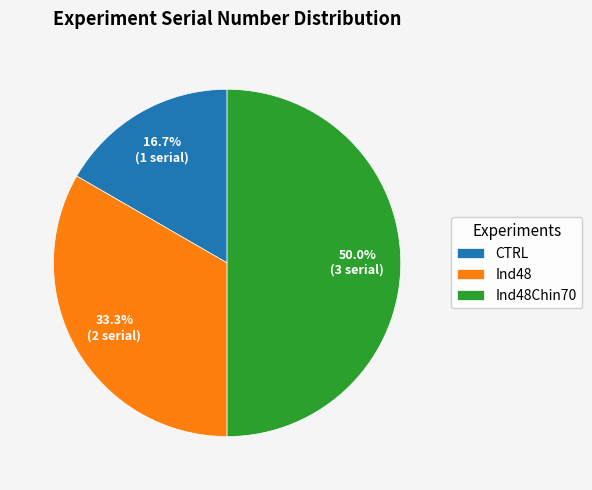

Count the number of slices in the pie.

3